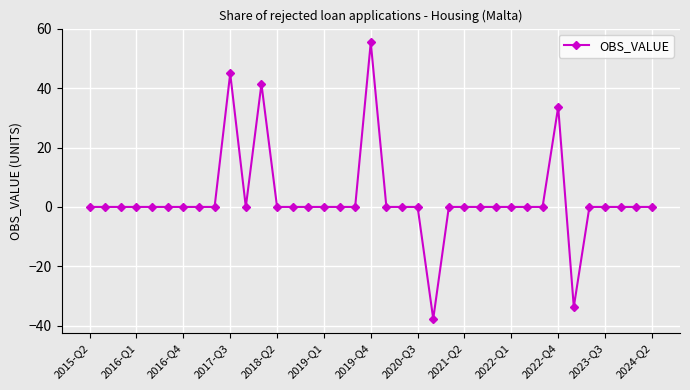

What is the average value?

2.8